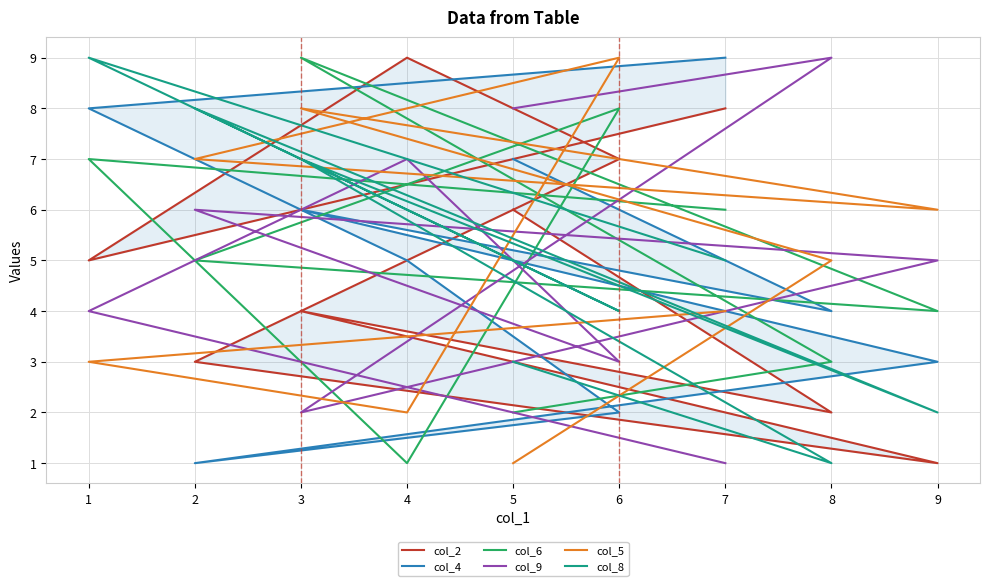

True or false: col_6 has more than 2 interior local peaks.

True